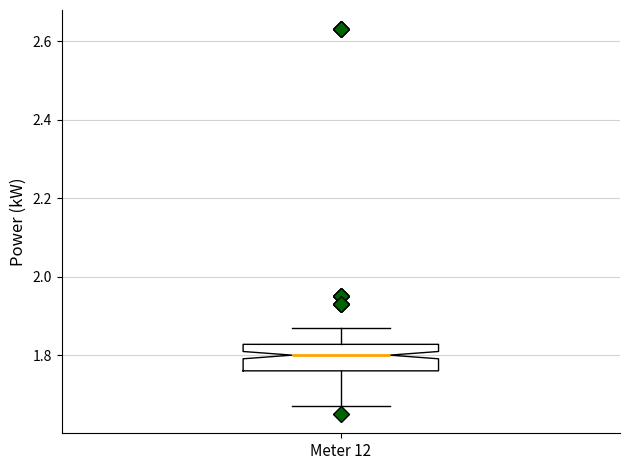

Transcribe this box plot: give where the median line is, the range the box spans, and where the two whiskers end, as read against the y-axis. The values are not printed on the chart, so give them approximately, as read against the axis.

median 1.80, box 1.76 to 1.82, whiskers 1.68 to 1.88